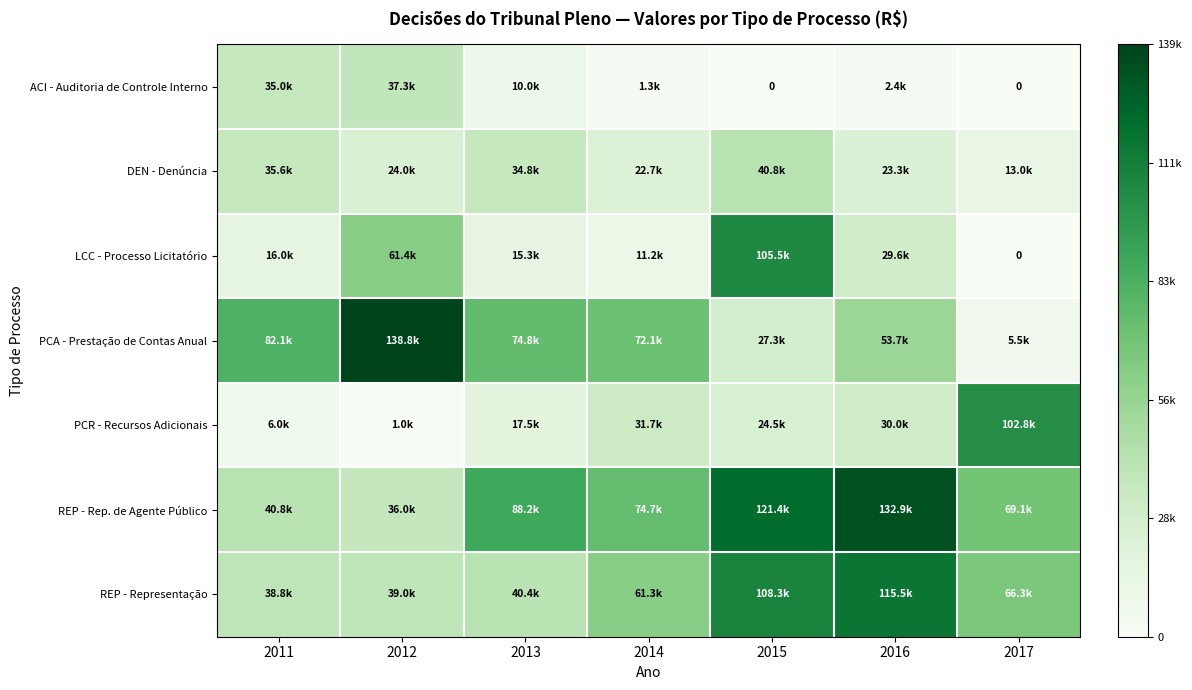

What is the total value across all series at 2014?

274965.4